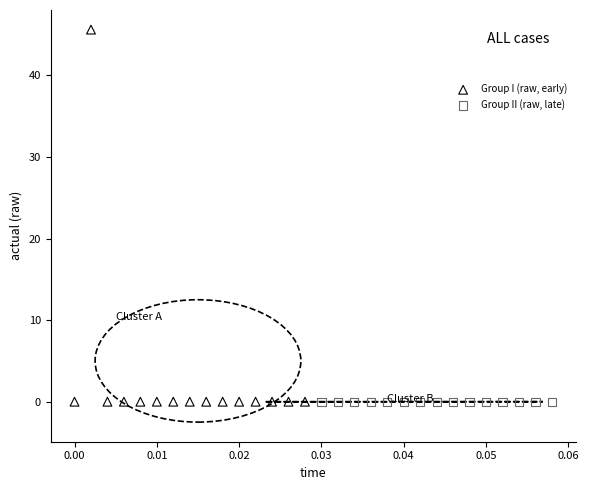

Which series has the widest spread of Y values?

Group I (raw, early)